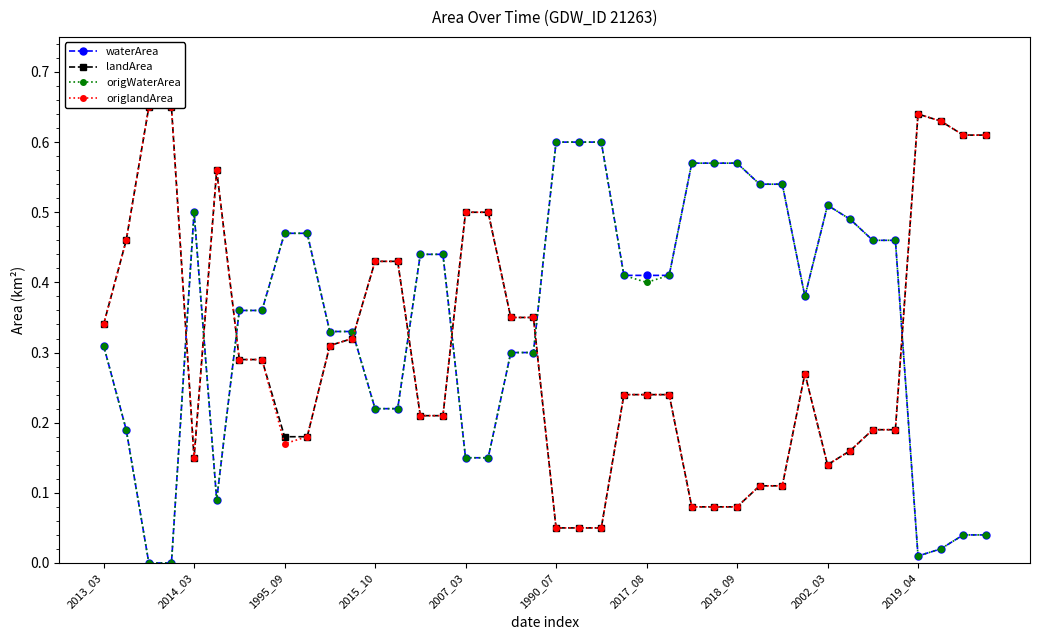

True or false: landArea has a value of 0.1 at 29.

True